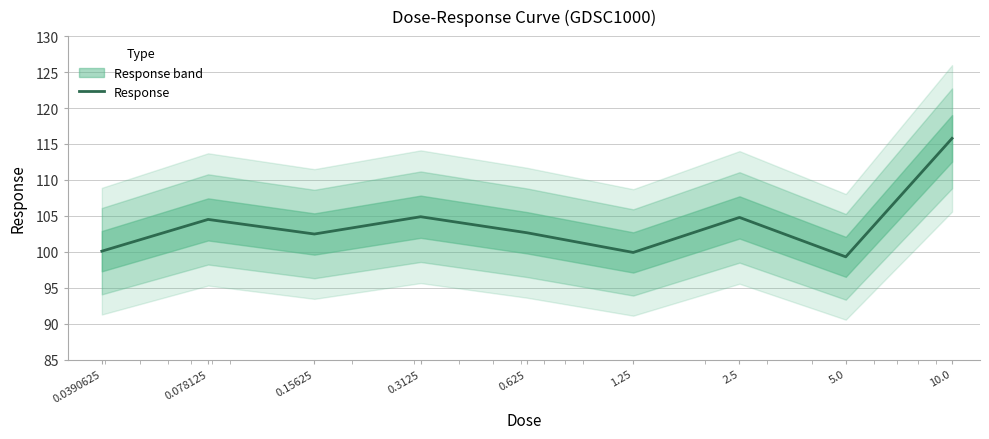

List the labels in order of value, largest first.

10.0, 0.3125, 2.5, 0.078125, 0.625, 0.15625, 0.0390625, 1.25, 5.0